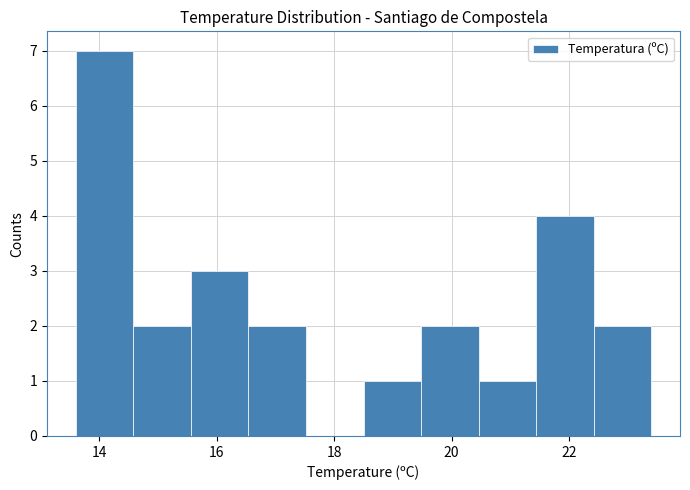

Which range on the x-axis has the tallest bar?

13.60 to 14.58